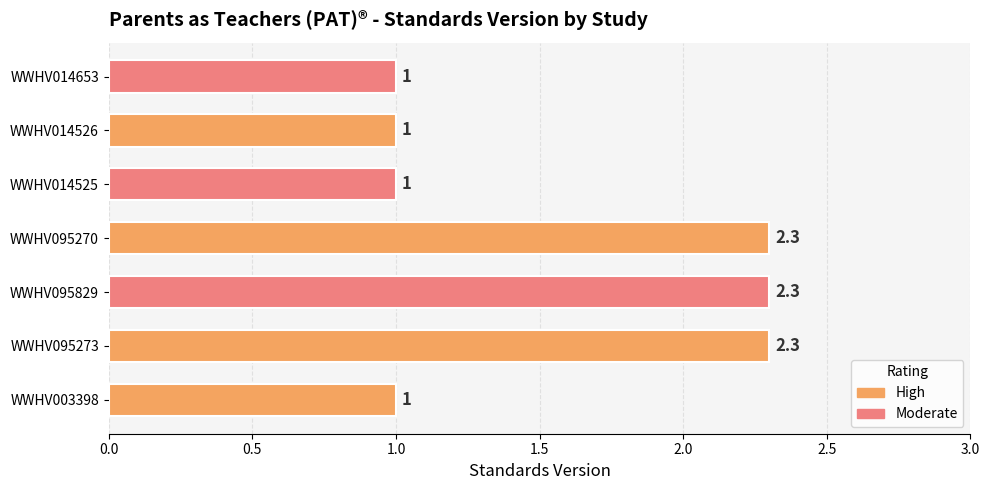

Reading left to right, list all the values displayed in this chart.

1.0	2.3	2.3	2.3	1.0	1.0	1.0